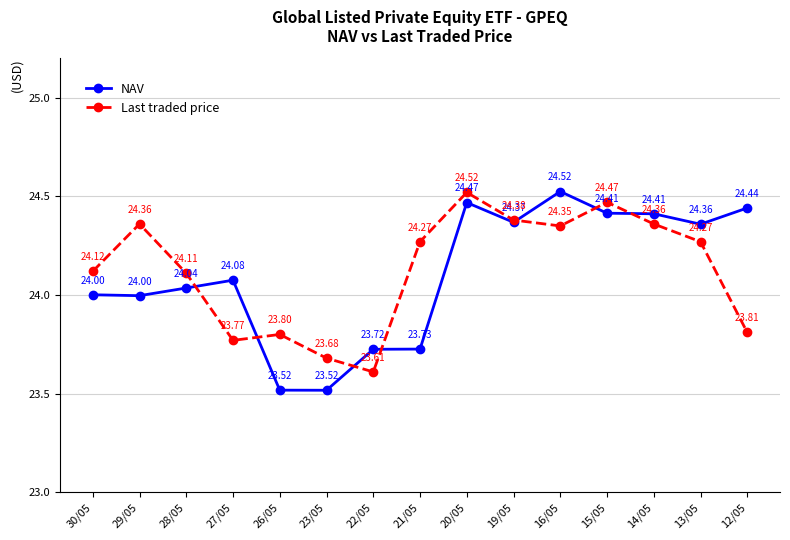

Reading left to right, transcribe all the data shown in this chart.

NAV: 30/05=24.0	29/05=24.0	28/05=24.0	27/05=24.1	26/05=23.5	23/05=23.5	22/05=23.7	21/05=23.7	20/05=24.5	19/05=24.4	16/05=24.5	15/05=24.4	14/05=24.4	13/05=24.4	12/05=24.4
Last traded price: 30/05=24.1	29/05=24.4	28/05=24.1	27/05=23.8	26/05=23.8	23/05=23.7	22/05=23.6	21/05=24.3	20/05=24.5	19/05=24.4	16/05=24.4	15/05=24.5	14/05=24.4	13/05=24.3	12/05=23.8